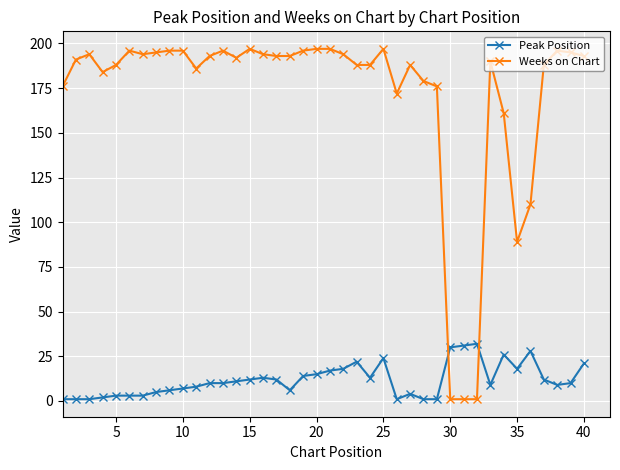

Which series has the largest range (max minus min)?

Weeks on Chart